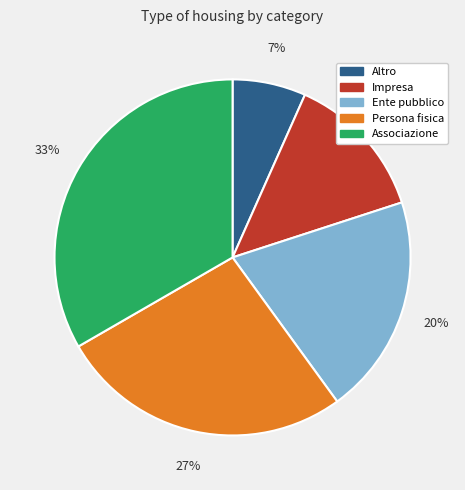

Is there a majority slice in this chart?

No